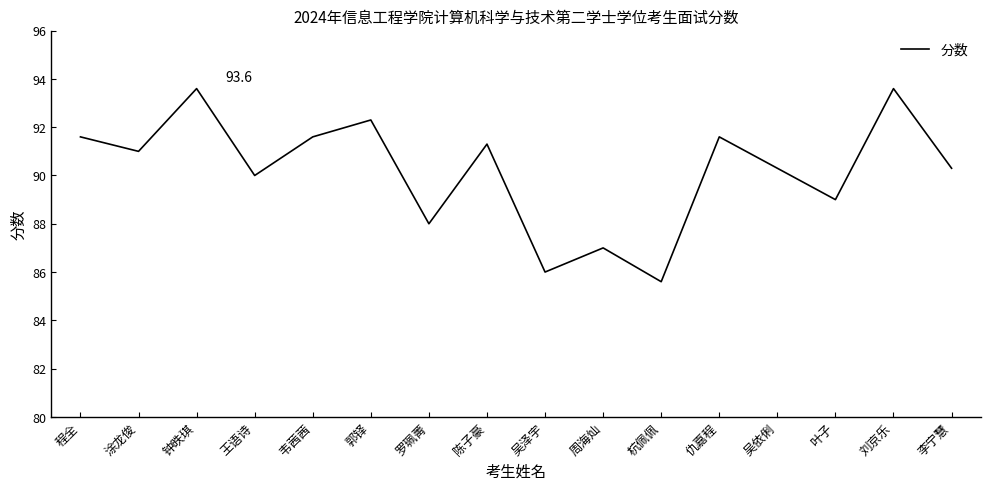

True or false: there are more than 0 points higher than both neighbors.

True